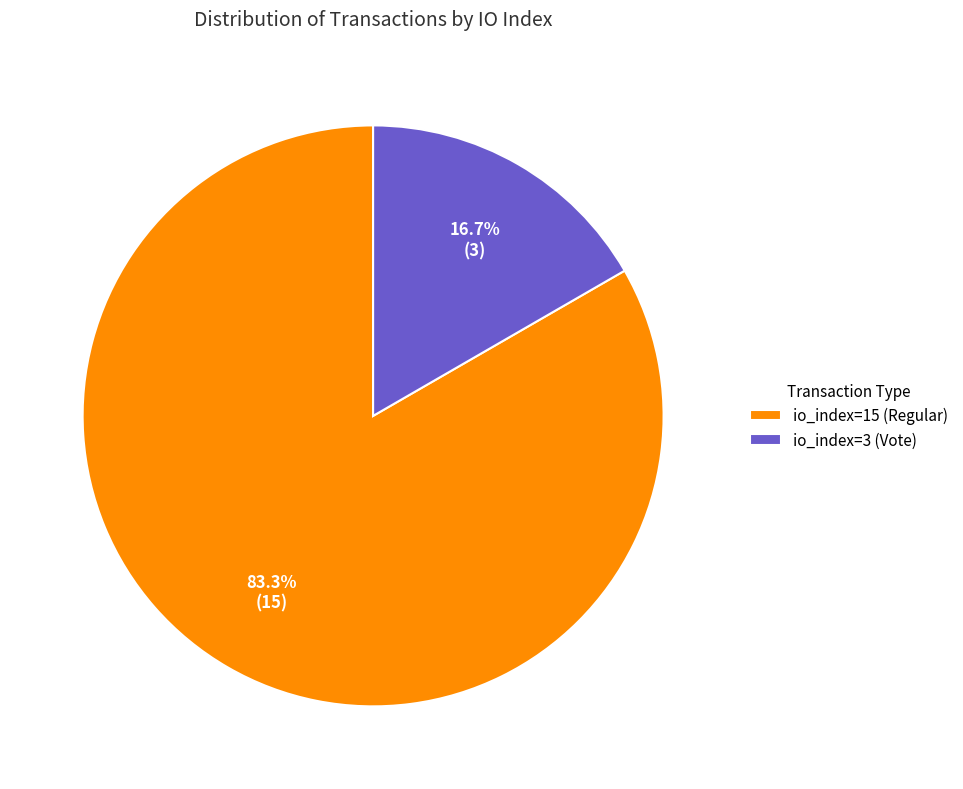

Approximately how many times larger is the value at io_index=3 (Vote) compared to io_index=15 (Regular)?

0.2